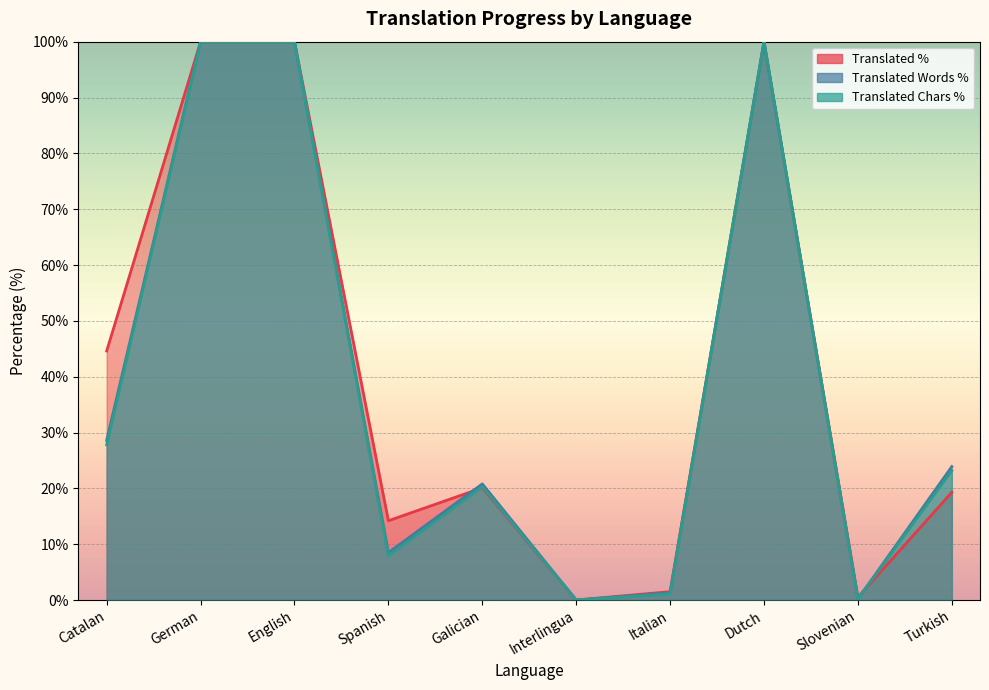

Is the value of translated at Turkish greater than the value of translated_words_percent at Interlingua?

Yes